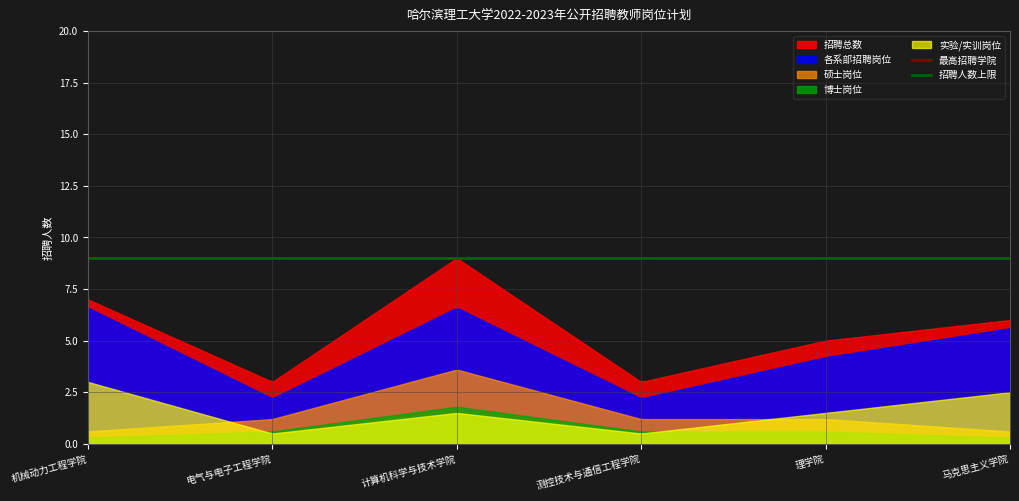

What is the change in value from 机械动力工程学院 to 理学院?

-2